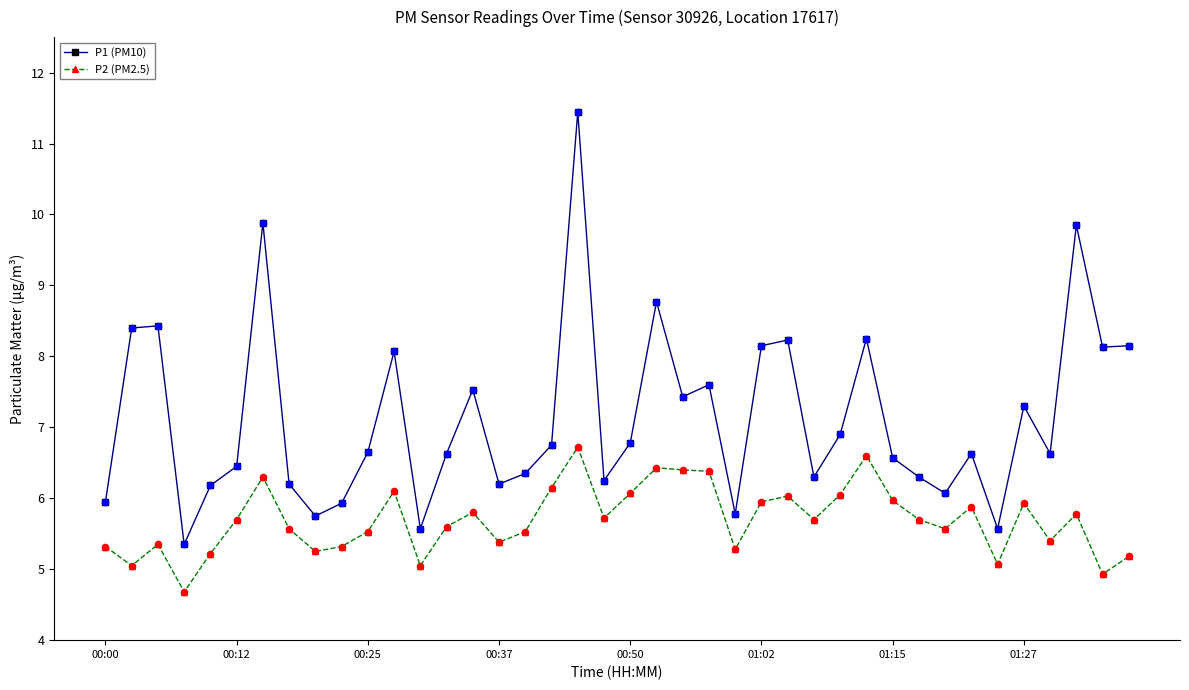

Which series has the largest range (max minus min)?

P1 (PM10)